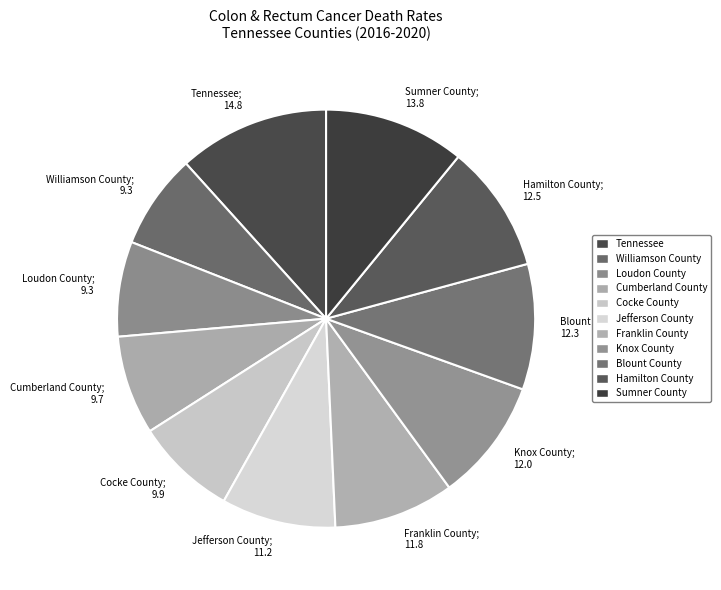

What is the largest slice in the pie chart?

Tennessee